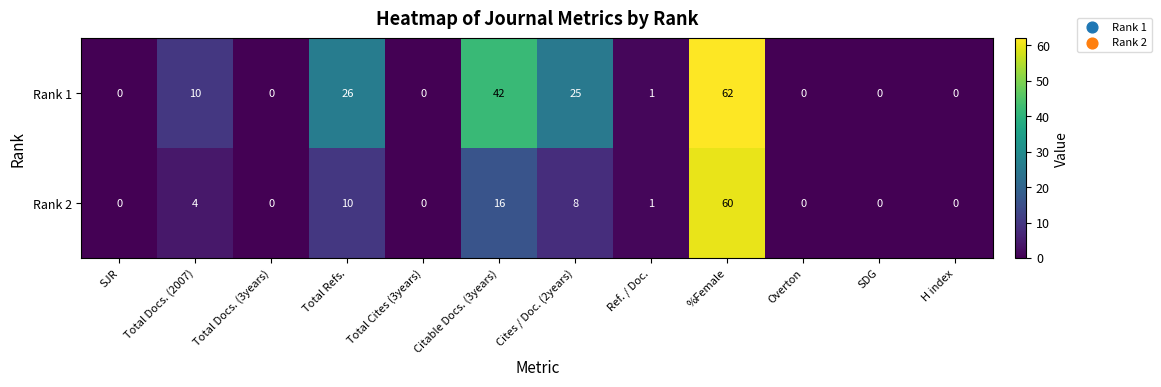

At which label does Rank 1 first exceed 1?

Total Docs. (2007)